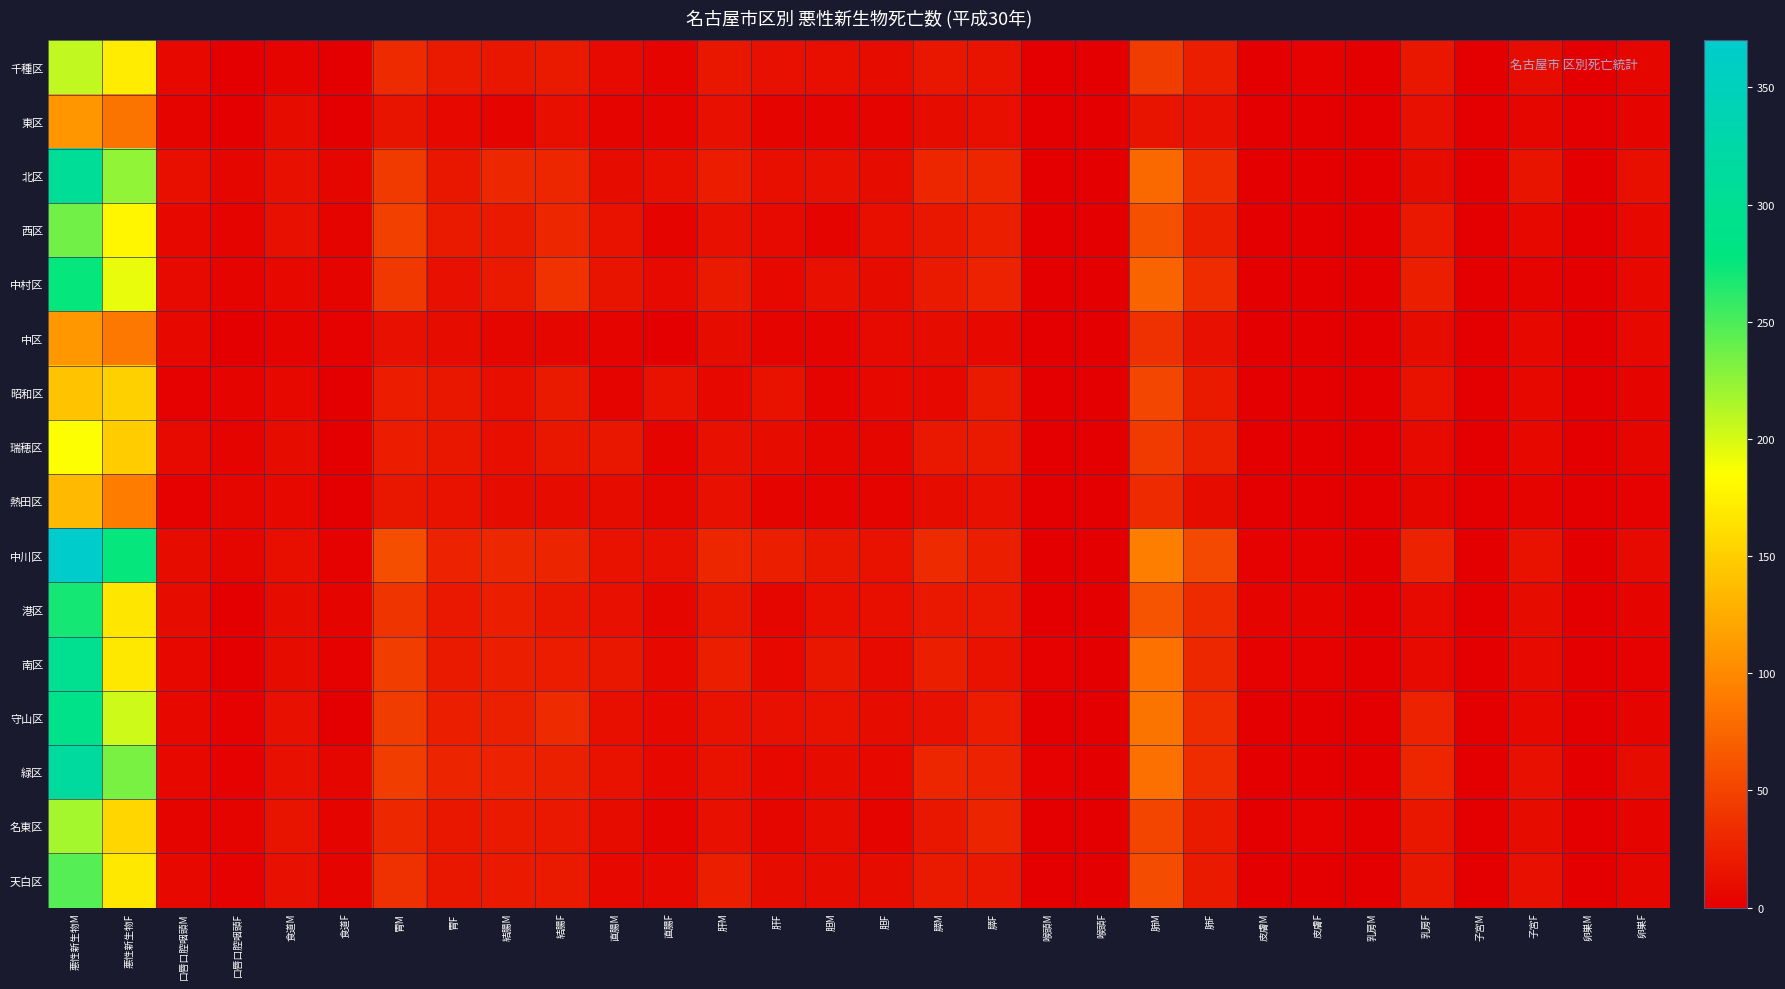

Reading left to right, list all the values displayed in this chart.

千種区: 悪性新生物M=208	悪性新生物F=171	口唇口腔咽頭M=7	口唇口腔咽頭F=0	食道M=3	食道F=1	胃M=31	胃F=19	結腸M=16	結腸F=20	直腸M=8	直腸F=4	肝M=17	肝F=13	胆M=11	胆F=10	膵M=16	膵F=15	喉頭M=0	喉頭F=0	肺M=44	肺F=23	皮膚M=0	皮膚F=2	乳房M=0	乳房F=17	子宮M=0	子宮F=10	卵巣M=0	卵巣F=5
東区: 悪性新生物M=109	悪性新生物F=84	口唇口腔咽頭M=3	口唇口腔咽頭F=1	食道M=10	食道F=1	胃M=15	胃F=7	結腸M=4	結腸F=11	直腸M=4	直腸F=3	肝M=12	肝F=3	胆M=4	胆F=4	膵M=9	膵F=11	喉頭M=1	喉頭F=0	肺M=15	肺F=12	皮膚M=1	皮膚F=0	乳房M=0	乳房F=12	子宮M=0	子宮F=5	卵巣M=0	卵巣F=3
北区: 悪性新生物M=306	悪性新生物F=225	口唇口腔咽頭M=11	口唇口腔咽頭F=5	食道M=13	食道F=5	胃M=43	胃F=17	結腸M=30	結腸F=28	直腸M=9	直腸F=11	肝M=21	肝F=11	胆M=13	胆F=10	膵M=28	膵F=28	喉頭M=1	喉頭F=0	肺M=76	肺F=33	皮膚M=0	皮膚F=1	乳房M=0	乳房F=9	子宮M=0	子宮F=15	卵巣M=0	卵巣F=11
西区: 悪性新生物M=236	悪性新生物F=178	口唇口腔咽頭M=6	口唇口腔咽頭F=3	食道M=13	食道F=3	胃M=47	胃F=20	結腸M=19	結腸F=28	直腸M=14	直腸F=4	肝M=13	肝F=8	胆M=4	胆F=11	膵M=17	膵F=22	喉頭M=0	喉頭F=0	肺M=59	肺F=23	皮膚M=0	皮膚F=0	乳房M=0	乳房F=18	子宮M=0	子宮F=7	卵巣M=0	卵巣F=7
中村区: 悪性新生物M=276	悪性新生物F=193	口唇口腔咽頭M=8	口唇口腔咽頭F=3	食道M=7	食道F=3	胃M=41	胃F=13	結腸M=20	結腸F=37	直腸M=15	直腸F=8	肝M=19	肝F=7	胆M=13	胆F=9	膵M=20	膵F=25	喉頭M=0	喉頭F=0	肺M=73	肺F=32	皮膚M=0	皮膚F=1	乳房M=0	乳房F=23	子宮M=0	子宮F=3	卵巣M=0	卵巣F=6
中区: 悪性新生物M=111	悪性新生物F=87	口唇口腔咽頭M=6	口唇口腔咽頭F=0	食道M=3	食道F=2	胃M=13	胃F=10	結腸M=5	結腸F=5	直腸M=3	直腸F=1	肝M=10	肝F=4	胆M=4	胆F=8	膵M=9	膵F=6	喉頭M=0	喉頭F=0	肺M=36	肺F=13	皮膚M=0	皮膚F=0	乳房M=0	乳房F=9	子宮M=0	子宮F=6	卵巣M=0	卵巣F=6
昭和区: 悪性新生物M=142	悪性新生物F=151	口唇口腔咽頭M=2	口唇口腔咽頭F=4	食道M=6	食道F=0	胃M=21	胃F=17	結腸M=11	結腸F=20	直腸M=3	直腸F=14	肝M=7	肝F=14	胆M=3	胆F=6	膵M=7	膵F=19	喉頭M=0	喉頭F=0	肺M=51	肺F=19	皮膚M=0	皮膚F=0	乳房M=0	乳房F=14	子宮M=0	子宮F=7	卵巣M=0	卵巣F=3
瑞穂区: 悪性新生物M=185	悪性新生物F=148	口唇口腔咽頭M=8	口唇口腔咽頭F=3	食道M=10	食道F=0	胃M=21	胃F=16	結腸M=11	結腸F=17	直腸M=17	直腸F=3	肝M=12	肝F=9	胆M=5	胆F=5	膵M=18	膵F=20	喉頭M=1	喉頭F=0	肺M=42	肺F=24	皮膚M=0	皮膚F=0	乳房M=0	乳房F=8	子宮M=0	子宮F=6	卵巣M=0	卵巣F=5
熱田区: 悪性新生物M=135	悪性新生物F=91	口唇口腔咽頭M=2	口唇口腔咽頭F=5	食道M=6	食道F=1	胃M=16	胃F=14	結腸M=10	結腸F=9	直腸M=10	直腸F=5	肝M=13	肝F=4	胆M=4	胆F=4	膵M=10	膵F=13	喉頭M=1	喉頭F=0	肺M=31	肺F=10	皮膚M=0	皮膚F=0	乳房M=0	乳房F=5	子宮M=0	子宮F=4	卵巣M=0	卵巣F=2
中川区: 悪性新生物M=370	悪性新生物F=276	口唇口腔咽頭M=10	口唇口腔咽頭F=5	食道M=11	食道F=2	胃M=57	胃F=26	結腸M=29	結腸F=27	直腸M=14	直腸F=12	肝M=28	肝F=22	胆M=17	胆F=14	膵M=31	膵F=23	喉頭M=0	喉頭F=1	肺M=92	肺F=54	皮膚M=2	皮膚F=2	乳房M=0	乳房F=25	子宮M=0	子宮F=14	卵巣M=0	卵巣F=8
港区: 悪性新生物M=270	悪性新生物F=167	口唇口腔咽頭M=9	口唇口腔咽頭F=1	食道M=9	食道F=4	胃M=39	胃F=18	結腸M=23	結腸F=17	直腸M=13	直腸F=5	肝M=17	肝F=5	胆M=11	胆F=11	膵M=18	膵F=18	喉頭M=1	喉頭F=0	肺M=61	肺F=31	皮膚M=3	皮膚F=4	乳房M=0	乳房F=8	子宮M=0	子宮F=9	卵巣M=0	卵巣F=3
南区: 悪性新生物M=297	悪性新生物F=169	口唇口腔咽頭M=6	口唇口腔咽頭F=1	食道M=10	食道F=2	胃M=46	胃F=20	結腸M=22	結腸F=21	直腸M=16	直腸F=7	肝M=23	肝F=7	胆M=17	胆F=8	膵M=23	膵F=14	喉頭M=2	喉頭F=0	肺M=83	肺F=29	皮膚M=2	皮膚F=2	乳房M=0	乳房F=8	子宮M=0	子宮F=8	卵巣M=0	卵巣F=2
守山区: 悪性新生物M=290	悪性新生物F=203	口唇口腔咽頭M=6	口唇口腔咽頭F=2	食道M=13	食道F=1	胃M=44	胃F=22	結腸M=24	結腸F=31	直腸M=11	直腸F=7	肝M=14	肝F=12	胆M=14	胆F=9	膵M=13	膵F=21	喉頭M=0	喉頭F=0	肺M=85	肺F=33	皮膚M=1	皮膚F=1	乳房M=1	乳房F=25	子宮M=0	子宮F=7	卵巣M=0	卵巣F=4
緑区: 悪性新生物M=316	悪性新生物F=234	口唇口腔咽頭M=7	口唇口腔咽頭F=2	食道M=12	食道F=5	胃M=45	胃F=27	結腸M=26	結腸F=24	直腸M=14	直腸F=7	肝M=14	肝F=7	胆M=10	胆F=6	膵M=28	膵F=25	喉頭M=2	喉頭F=0	肺M=81	肺F=33	皮膚M=0	皮膚F=1	乳房M=0	乳房F=28	子宮M=0	子宮F=12	卵巣M=0	卵巣F=9
名東区: 悪性新生物M=217	悪性新生物F=156	口唇口腔咽頭M=3	口唇口腔咽頭F=3	食道M=15	食道F=4	胃M=29	胃F=16	結腸M=19	結腸F=18	直腸M=10	直腸F=4	肝M=12	肝F=5	胆M=9	胆F=4	膵M=17	膵F=27	喉頭M=1	喉頭F=0	肺M=50	肺F=20	皮膚M=1	皮膚F=2	乳房M=0	乳房F=17	子宮M=0	子宮F=9	卵巣M=0	卵巣F=3
天白区: 悪性新生物M=246	悪性新生物F=169	口唇口腔咽頭M=6	口唇口腔咽頭F=2	食道M=12	食道F=4	胃M=35	胃F=16	結腸M=20	結腸F=19	直腸M=7	直腸F=6	肝M=22	肝F=9	胆M=10	胆F=9	膵M=20	膵F=18	喉頭M=0	喉頭F=0	肺M=56	肺F=20	皮膚M=1	皮膚F=0	乳房M=0	乳房F=17	子宮M=0	子宮F=12	卵巣M=0	卵巣F=5